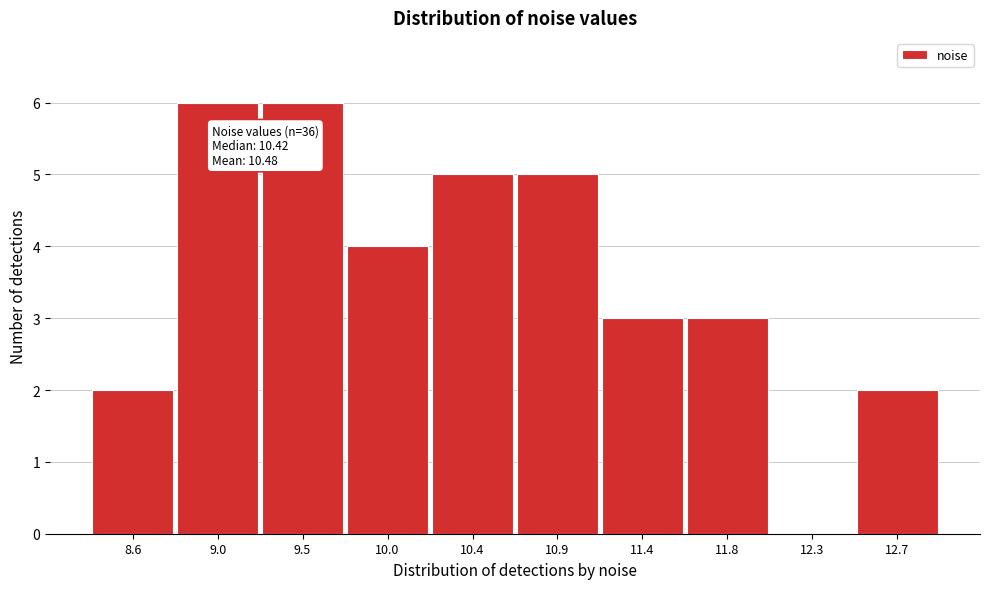

Reading left to right, list all the values displayed in this chart.

8.6=2	9.0=6	9.5=6	10.0=4	10.4=5	10.9=5	11.4=3	11.8=3	12.3=0	12.7=2